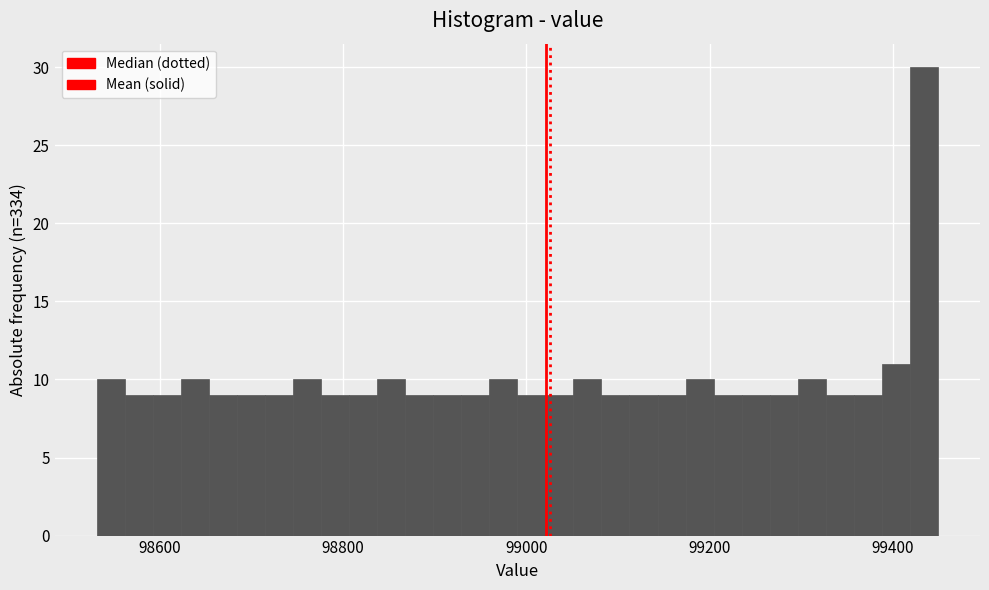

Around what value on the x-axis is the tallest bar? Give the approximate position of its centre, as read against the axis.

99440